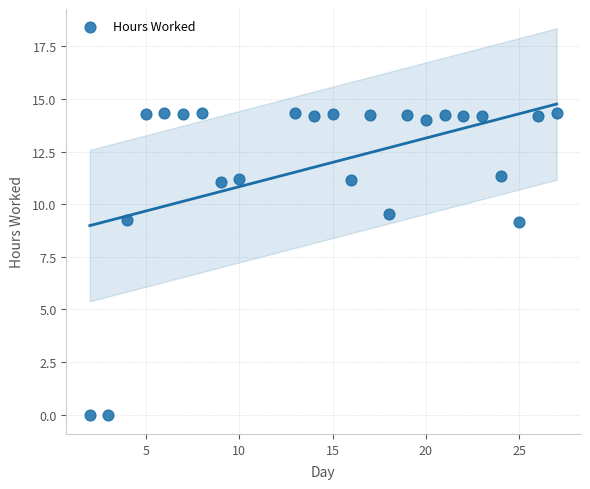

What is the range of X values (max minus min)?

25.0